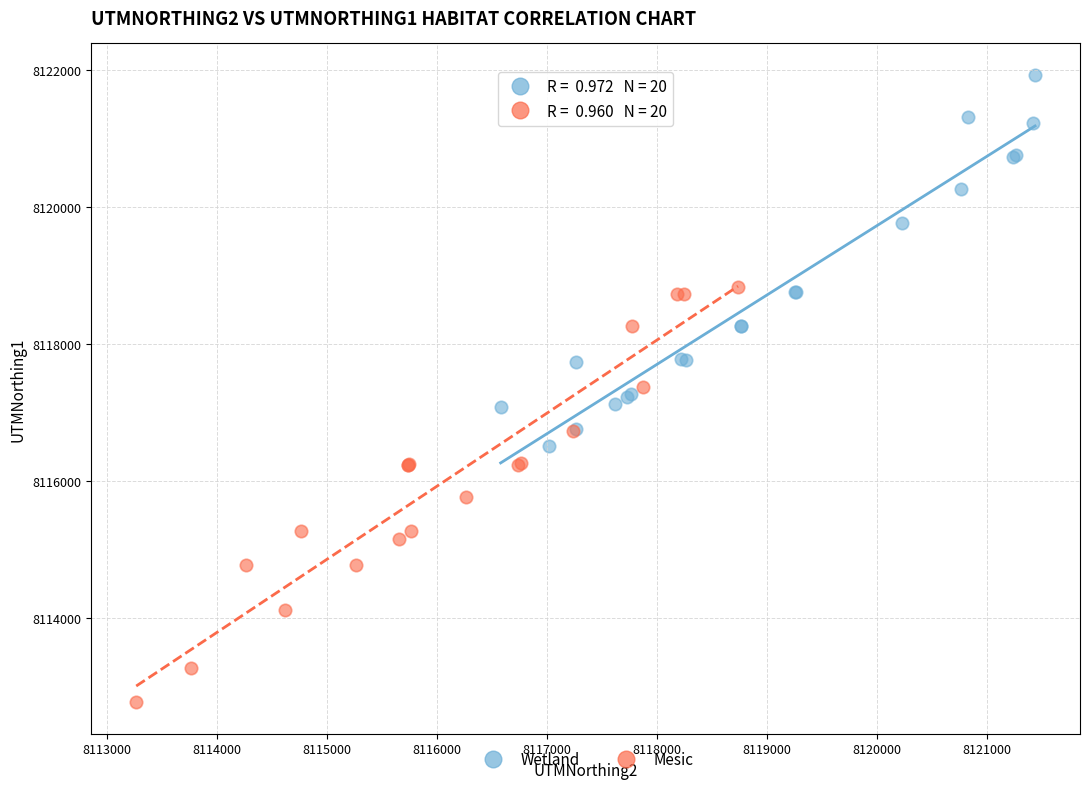

What are all the series names shown in the legend?

Wetland, Mesic